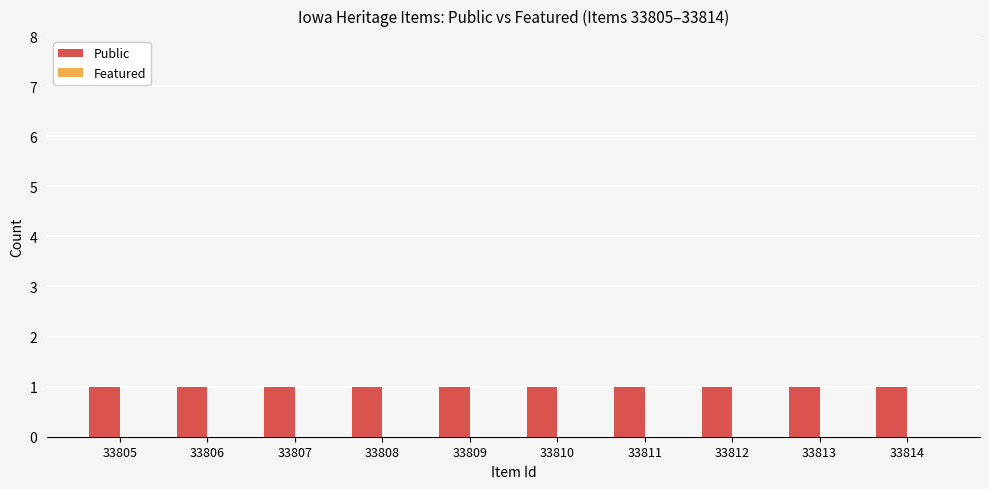

Reading left to right, transcribe all the data shown in this chart.

Public: 1	1	1	1	1	1	1	1	1	1
Featured: 0	0	0	0	0	0	0	0	0	0